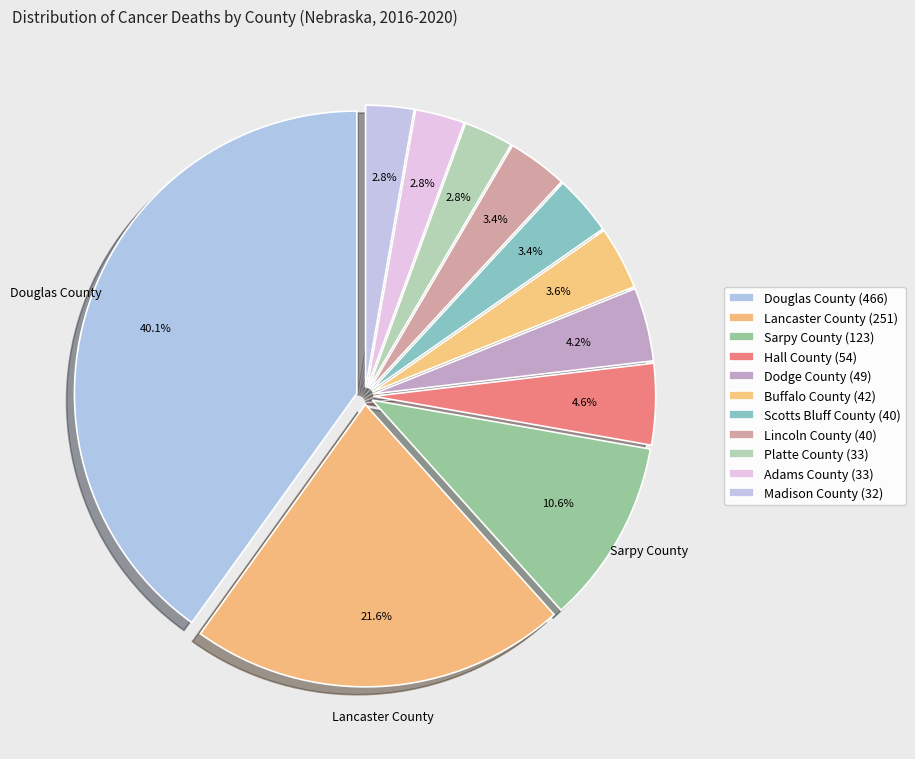

Rank the categories by value from lowest to highest.

Madison County, Platte County, Adams County, Scotts Bluff County, Lincoln County, Buffalo County, Dodge County, Hall County, Sarpy County, Lancaster County, Douglas County